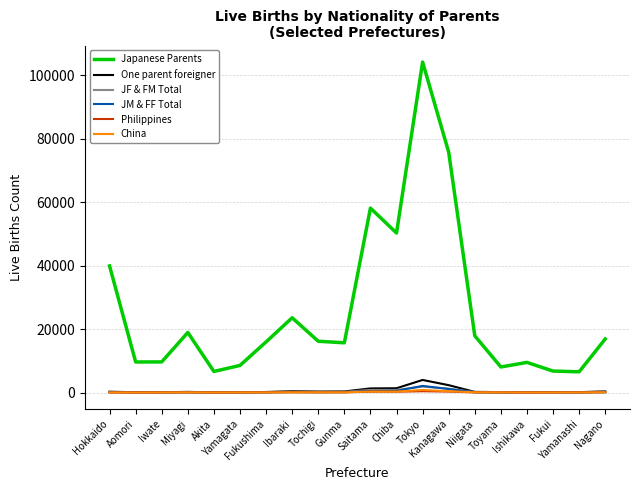

True or false: Philippines has more than 2 points higher than both neighbors.

True